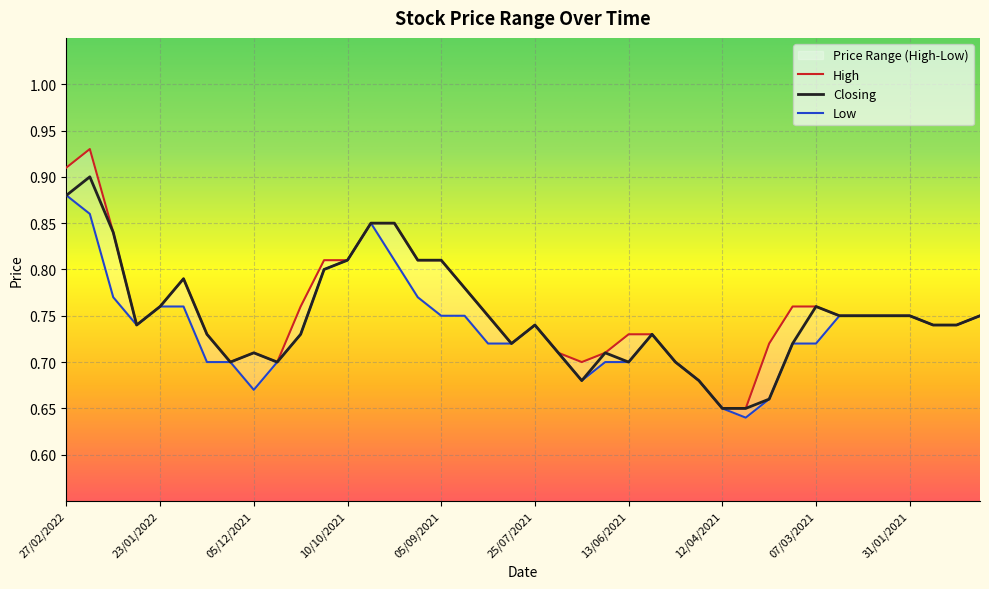

What is the approximate value of Closing at 13/02/2022?

0.9